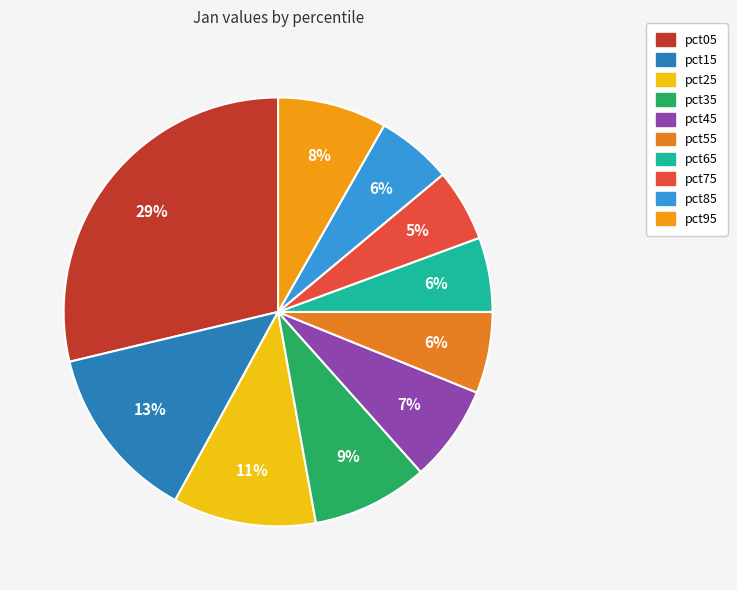

Which slice is the largest?

pct05